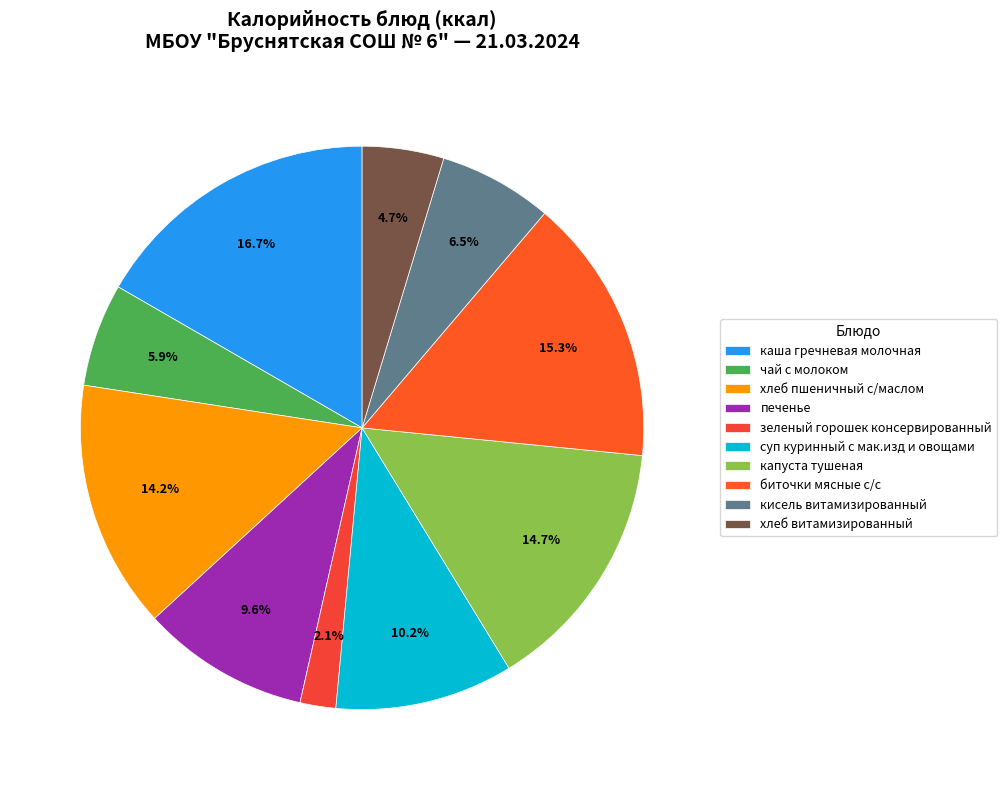

To the nearest percent, what portion does суп куринный с мак.изд и овощами represent?

10%